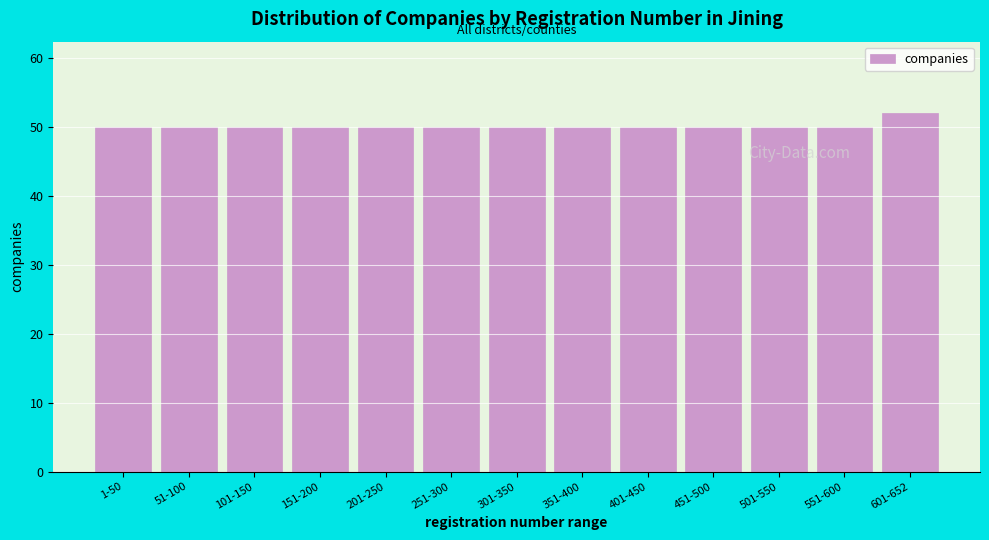

Reading left to right, list all the values displayed in this chart.

50	50	50	50	50	50	50	50	50	50	50	50	52